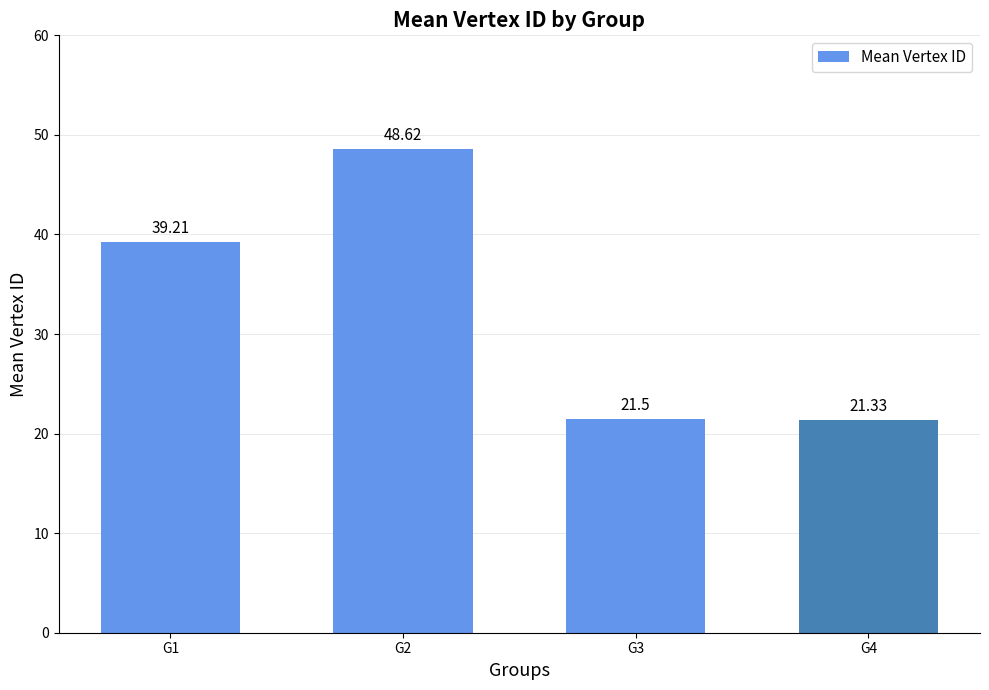

Is it true that the value at G1 is 39.2?

True